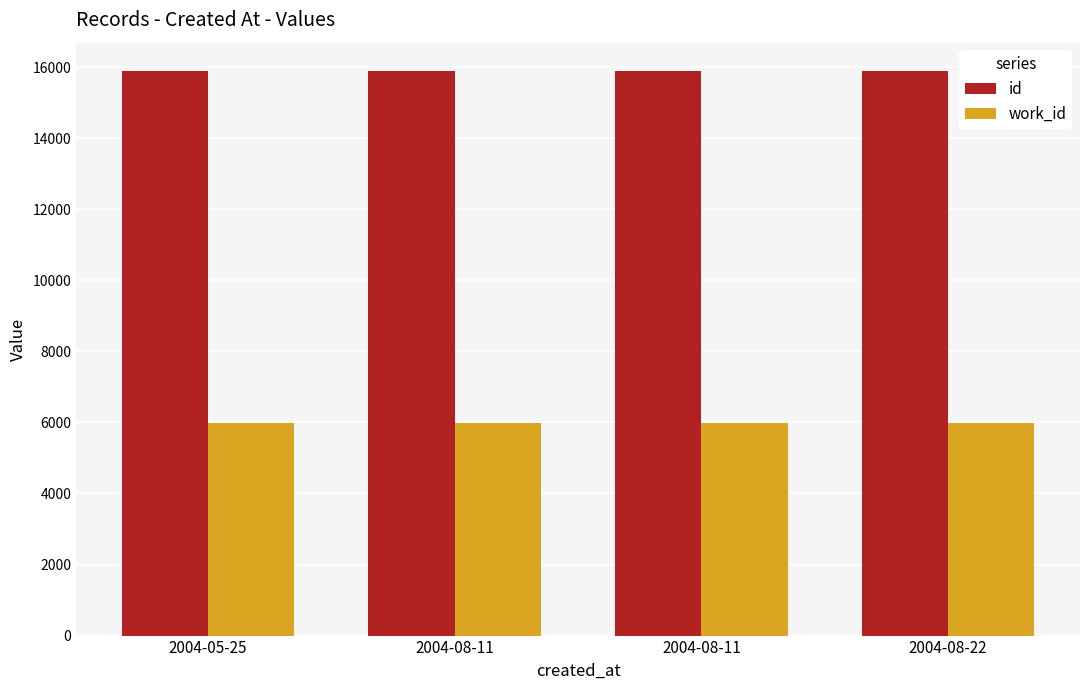

The value of id at 2004-05-25 is 20828. True or false?

False